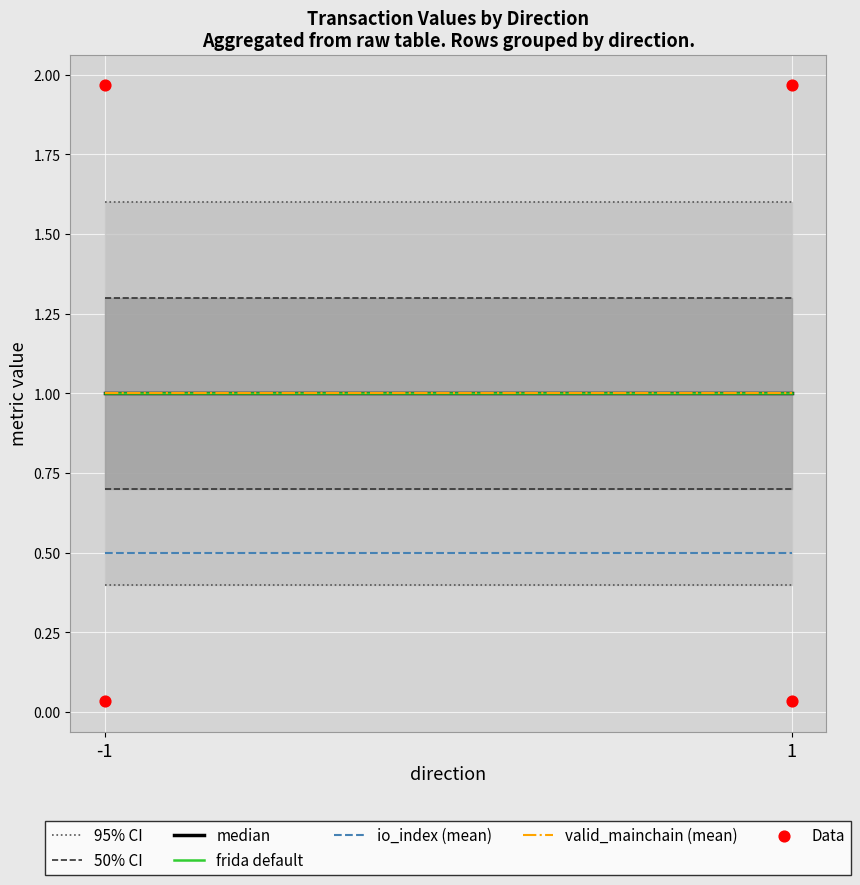

What is the range of Y values (max minus min)?

1.9